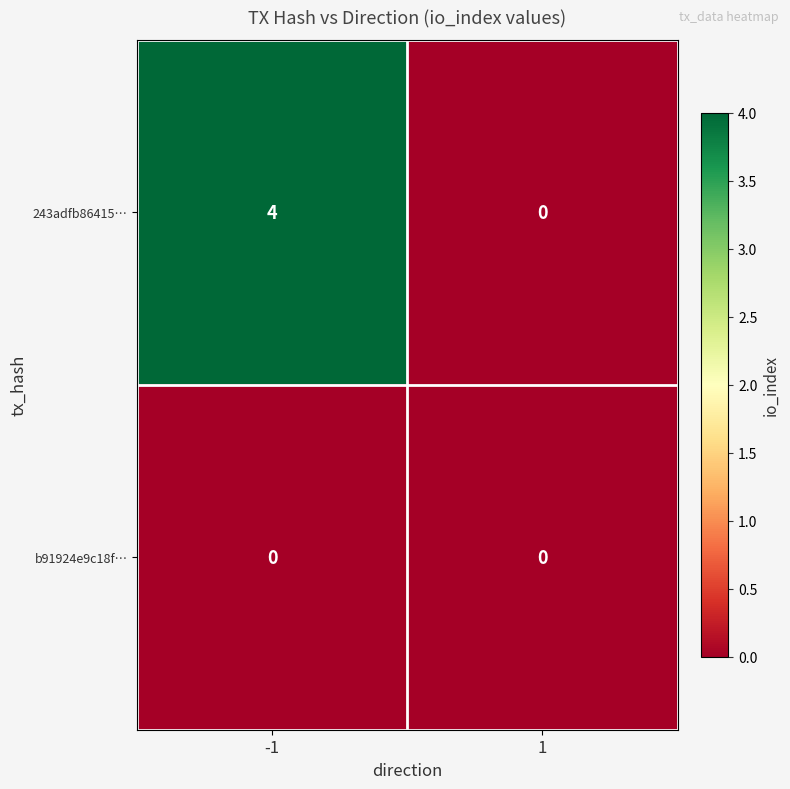

Which series has the largest total across all categories?

243adfb86415…